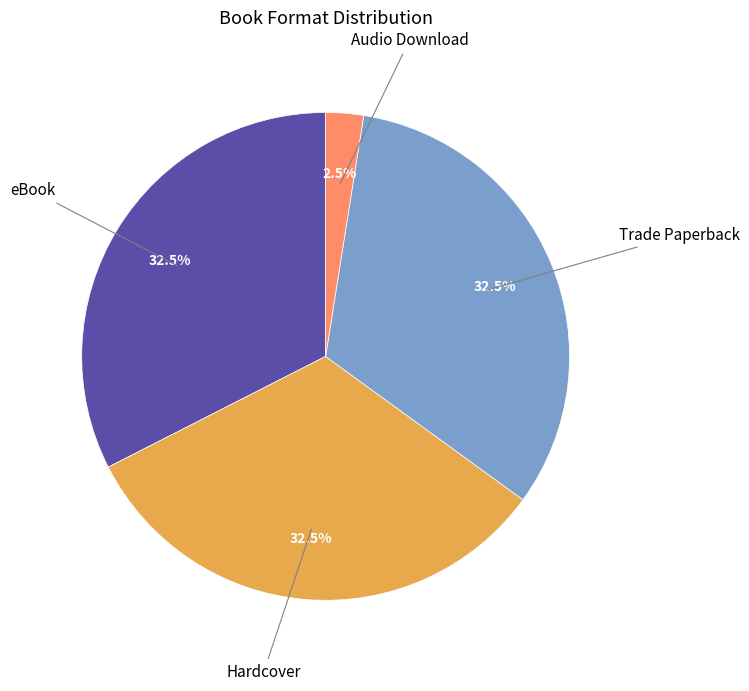

How many slices are in this pie chart?

4